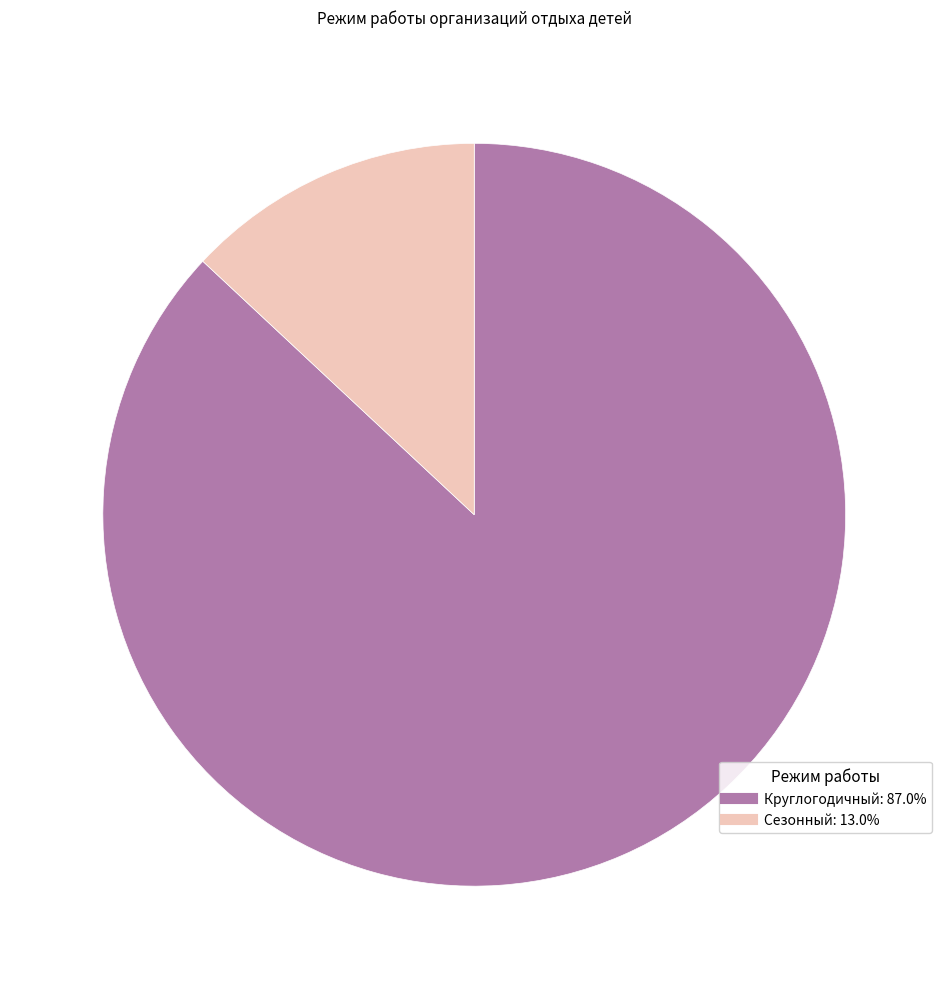

Do Сезонный and Круглогодичный together represent more than half of the pie?

Yes